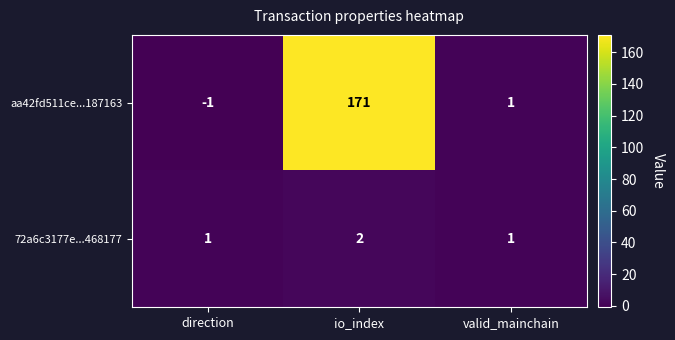

Rank the series by their average value, from highest to lowest.

aa42fd511ce...187163, 72a6c3177e...468177